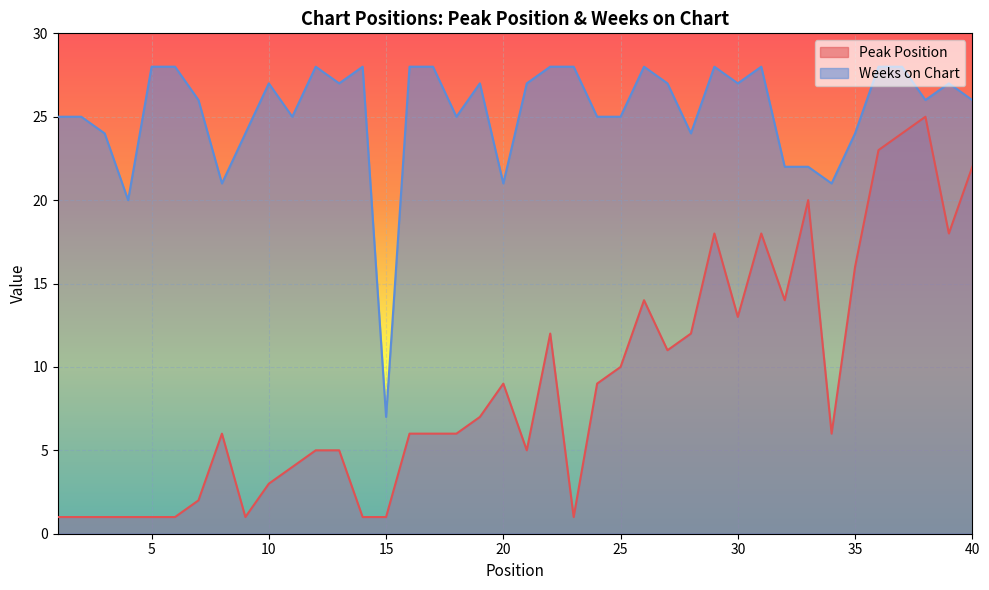

Does the chart display data point markers on the line(s)?

No